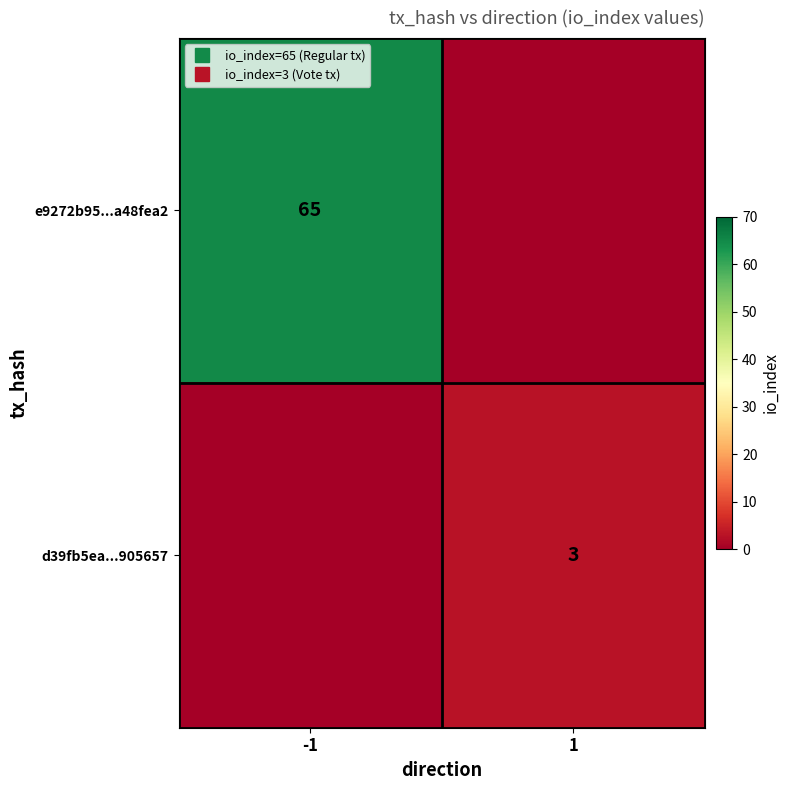

How many values in d39fb5ea...905657 are above zero?

1